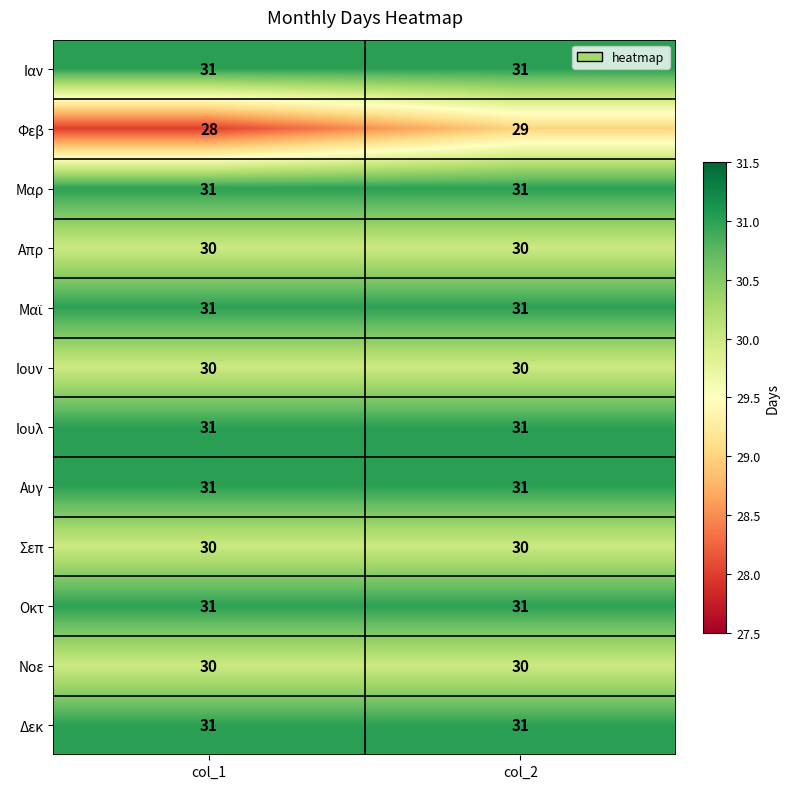

List the labels in order of Φεβ value, largest first.

col_2, col_1